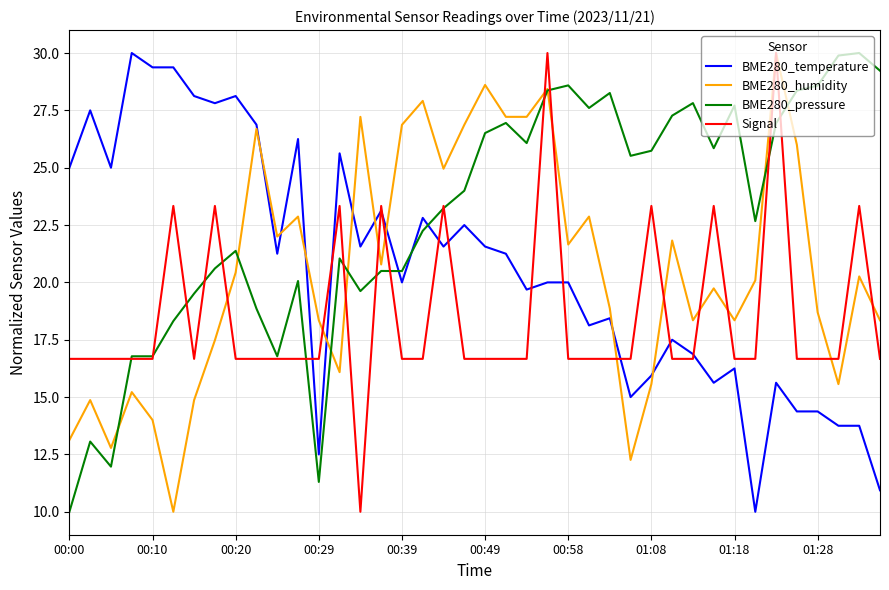

How many intersections are there between BME280_pressure and BME280_temperature?

3